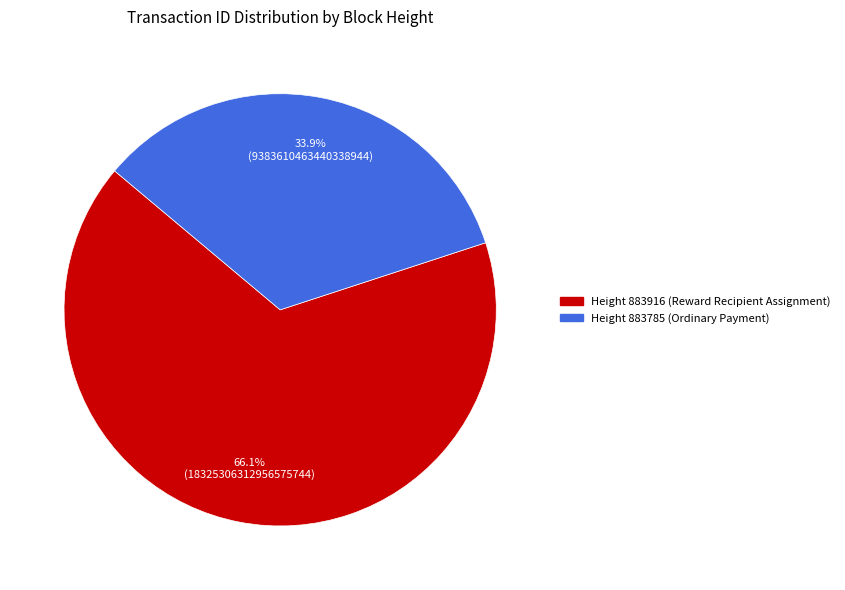

How many slices are in this pie chart?

2